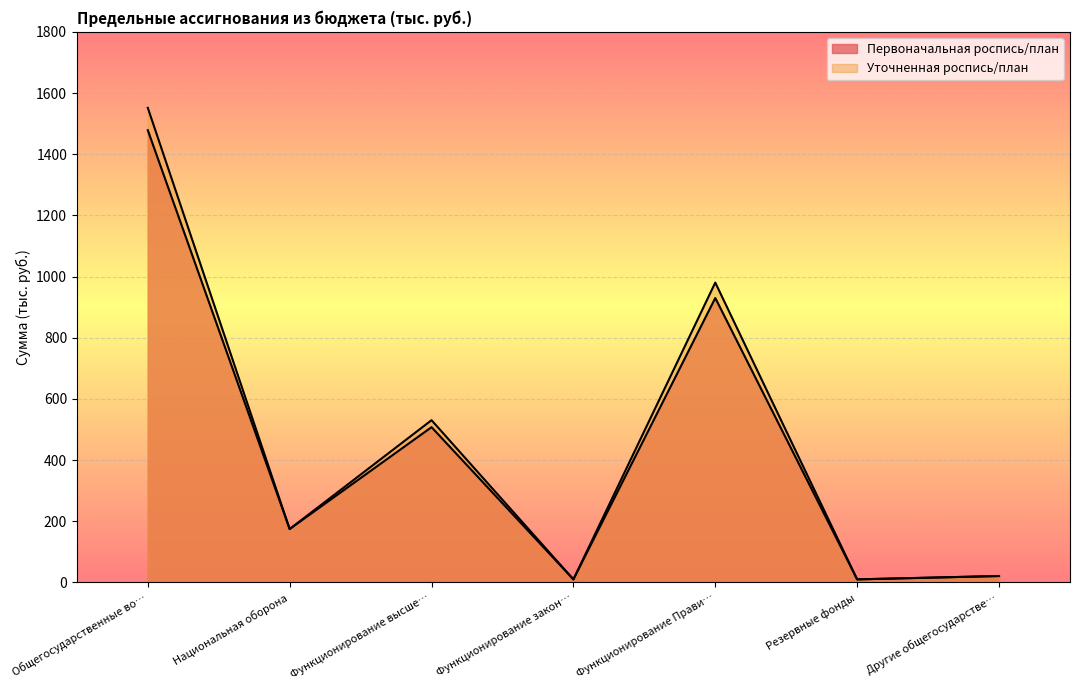

What is the difference between the Уточненная роспись/план values at Общегосударственные во… and Резервные фонды?

1541.7